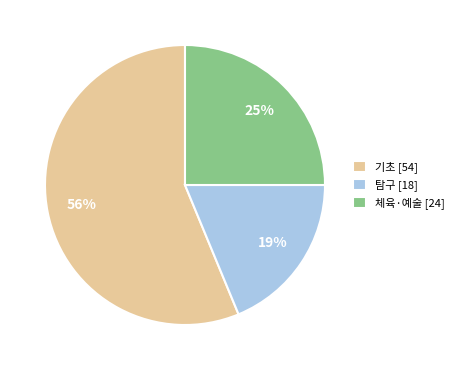

Which has a higher value, 기초 [54] or 체육·예술 [24]?

기초 [54]